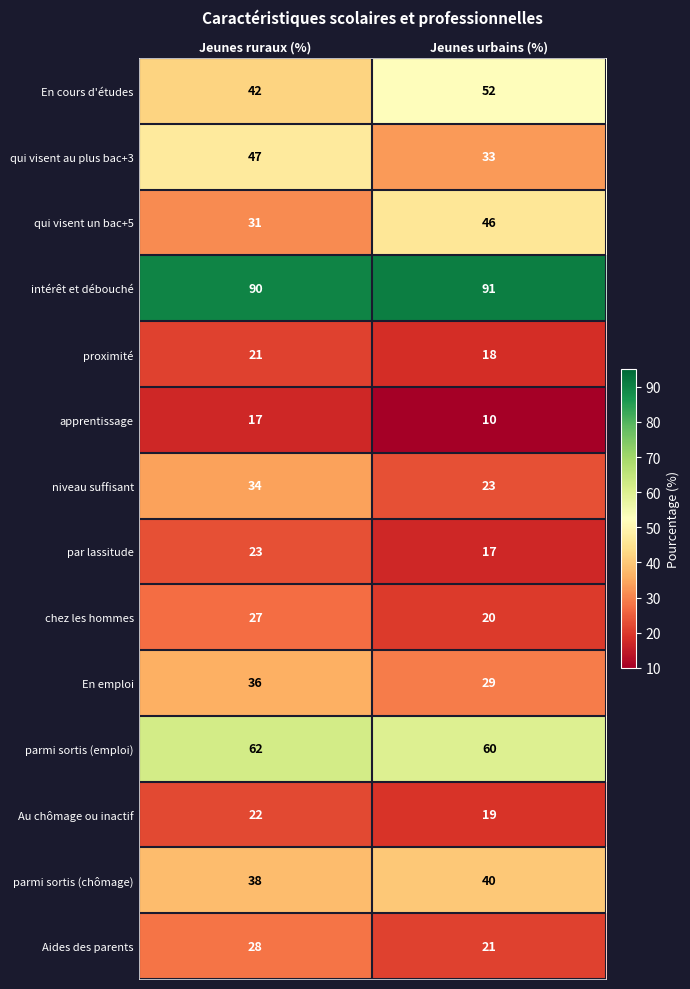

What is the difference between the maximum and minimum values in the proximité series?

3